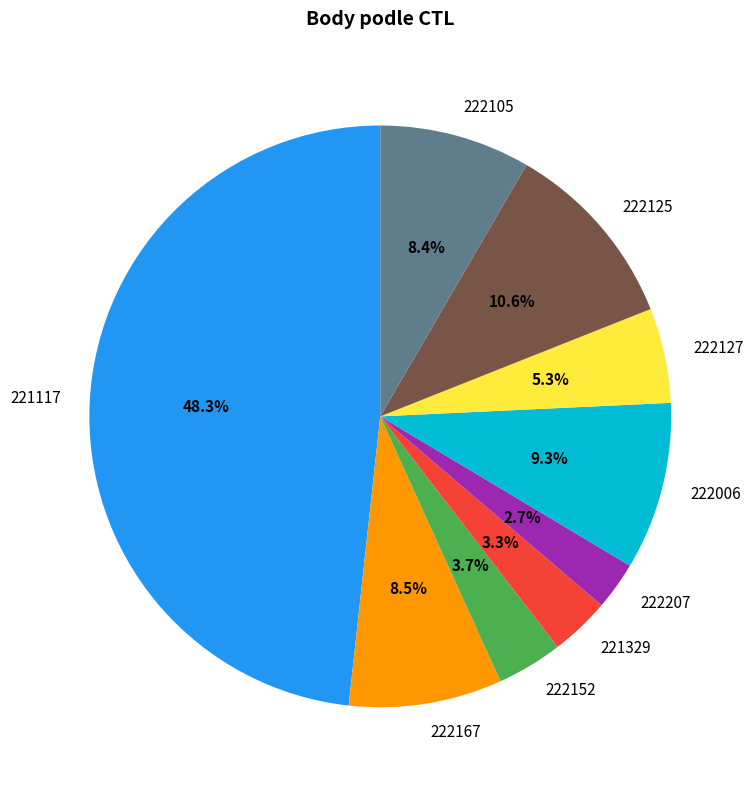

How much of the chart is everything except 221329?

96.7%